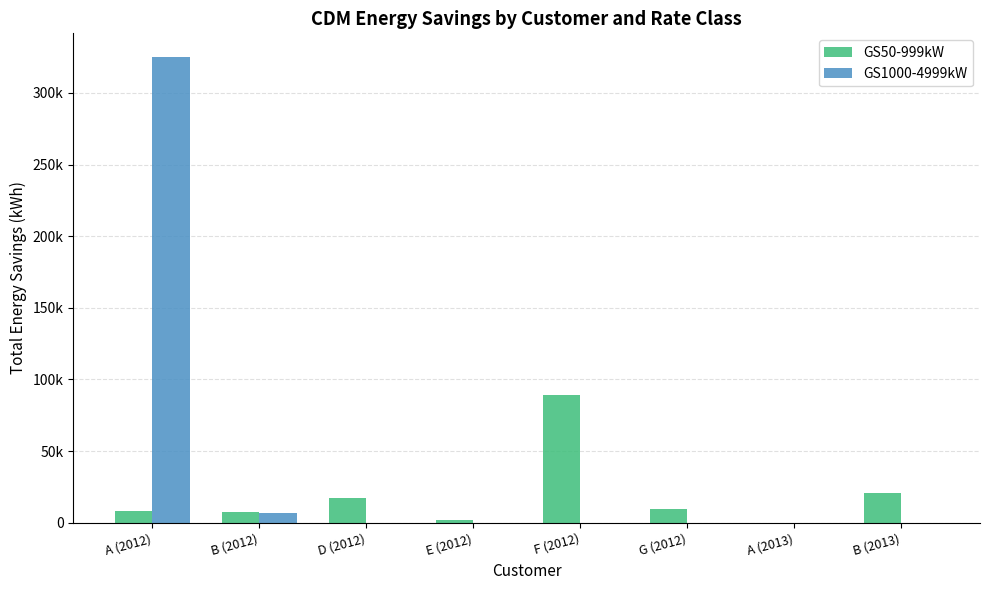

What are all the series names shown in the legend?

GS50-999kW, GS1000-4999kW